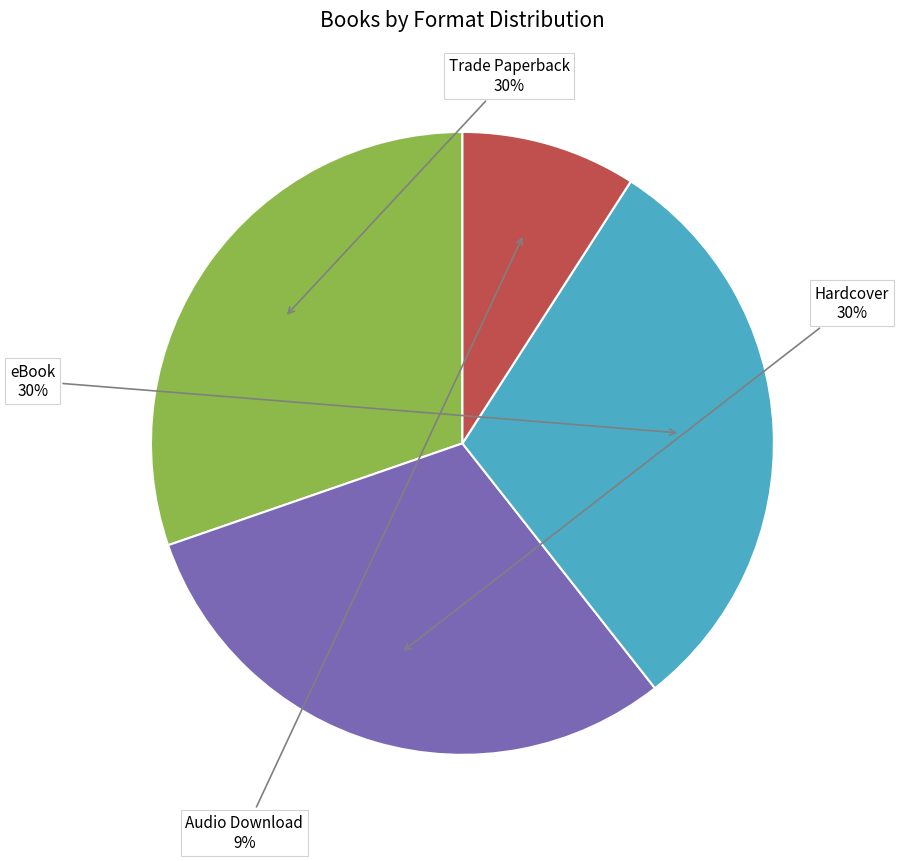

Is there any slice that represents more than half of the pie?

No